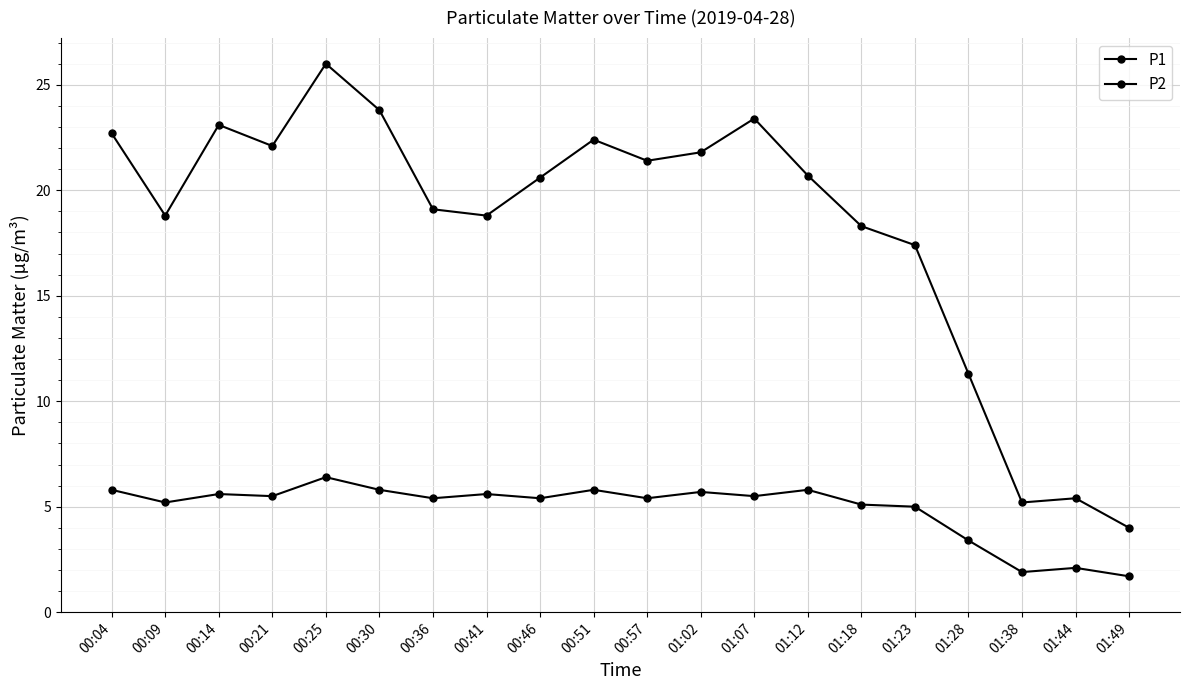

What is the value of the P1 point at the 19th from the left?

5.4